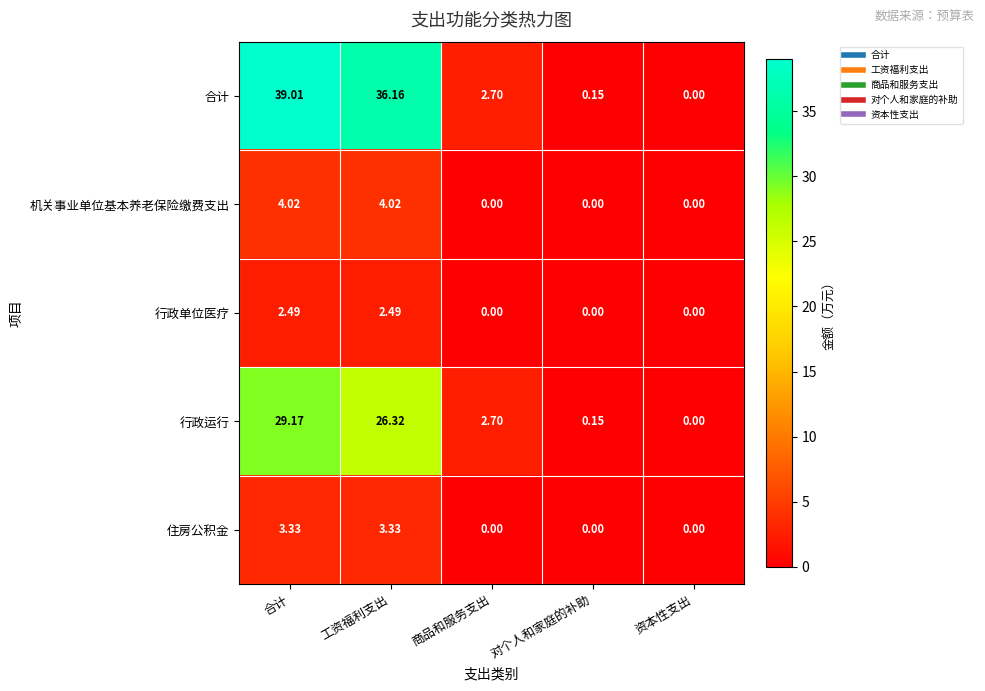

Which category has the highest value in the 合计 series?

合计